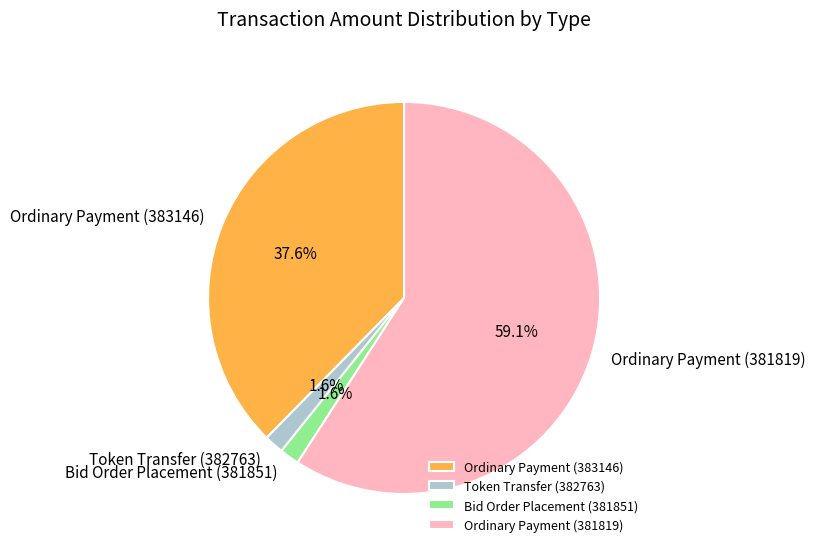

Combined, do Ordinary Payment (381819) and Ordinary Payment (383146) account for over 50%?

Yes